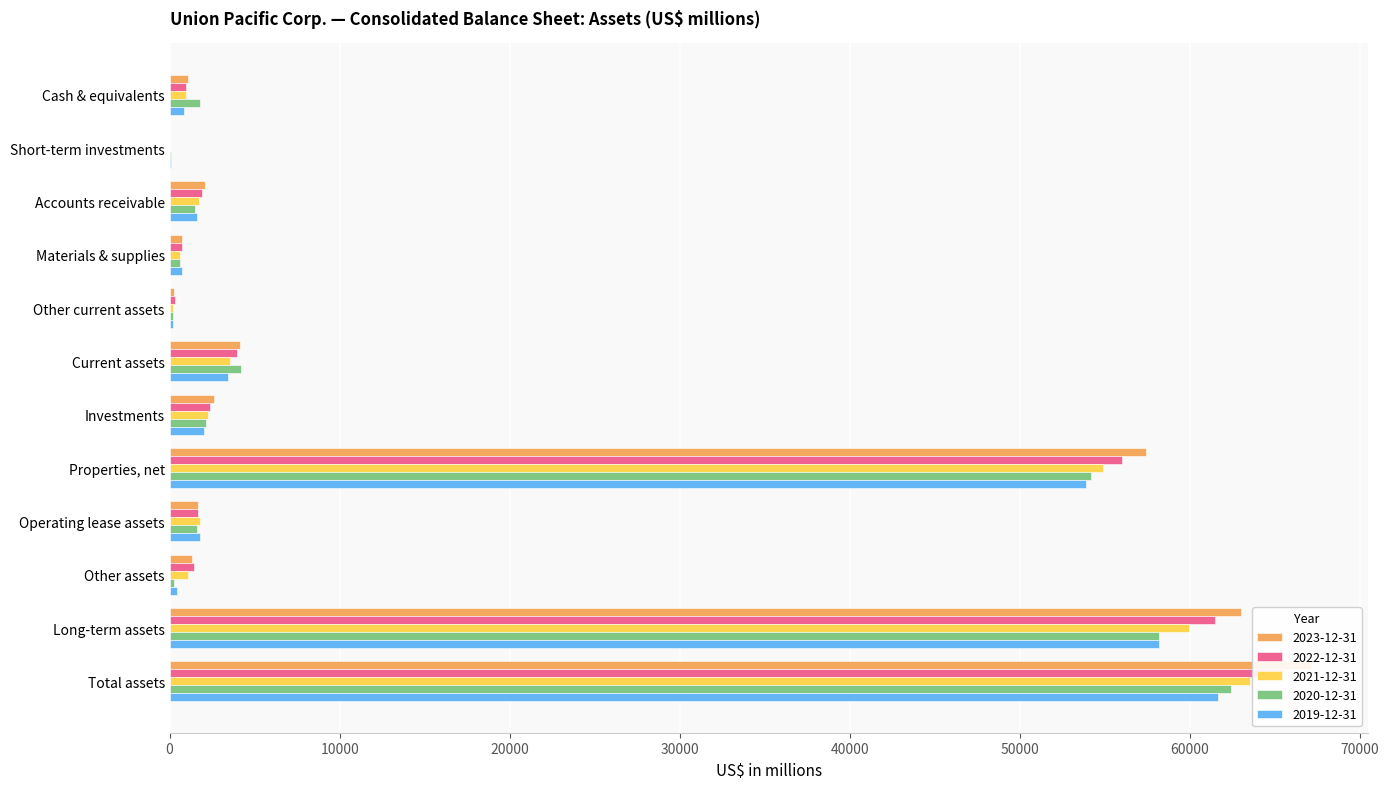

What position from the left is Materials & supplies?

4